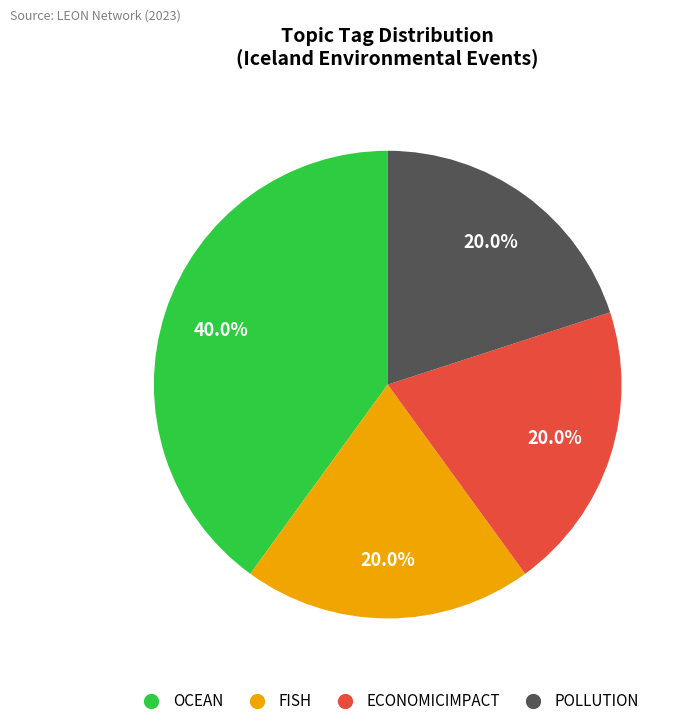

Is there a majority slice in this chart?

No